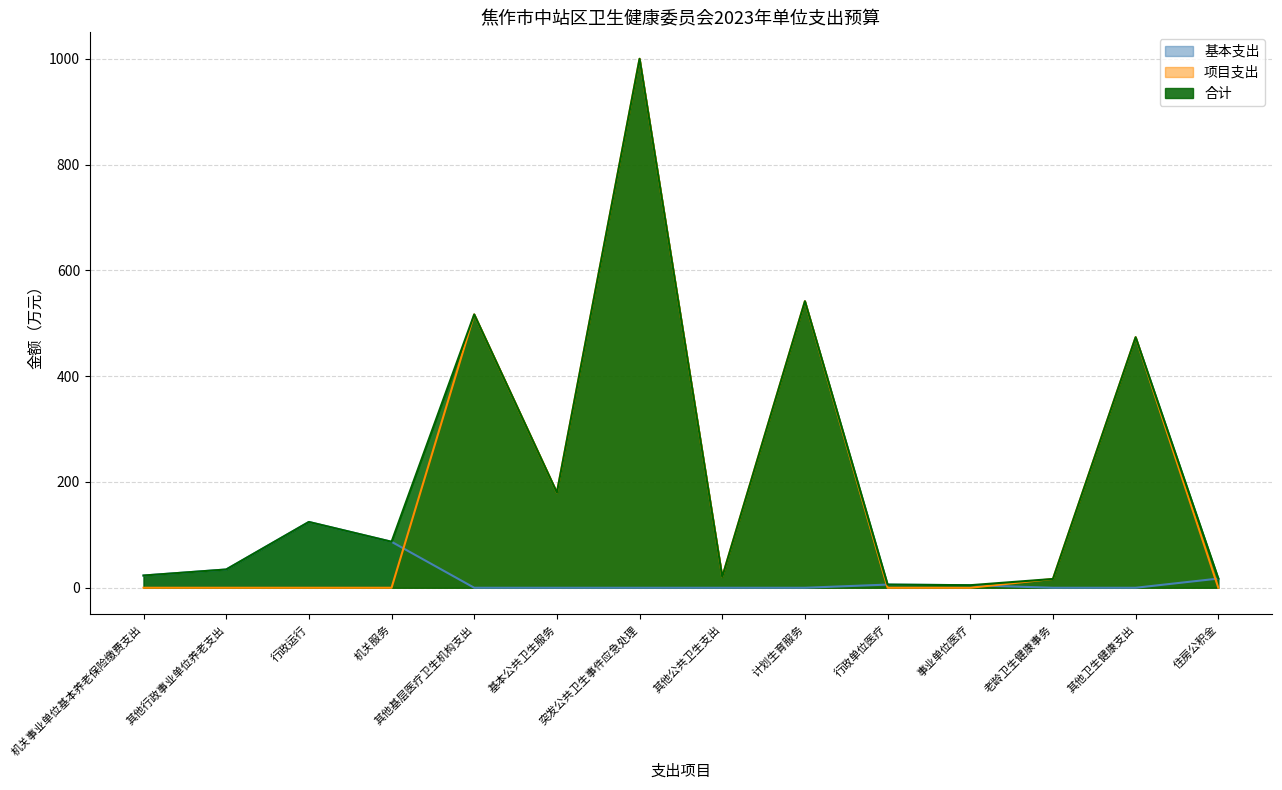

What is the total value across all series at 其他基层医疗卫生机构支出?

1033.4